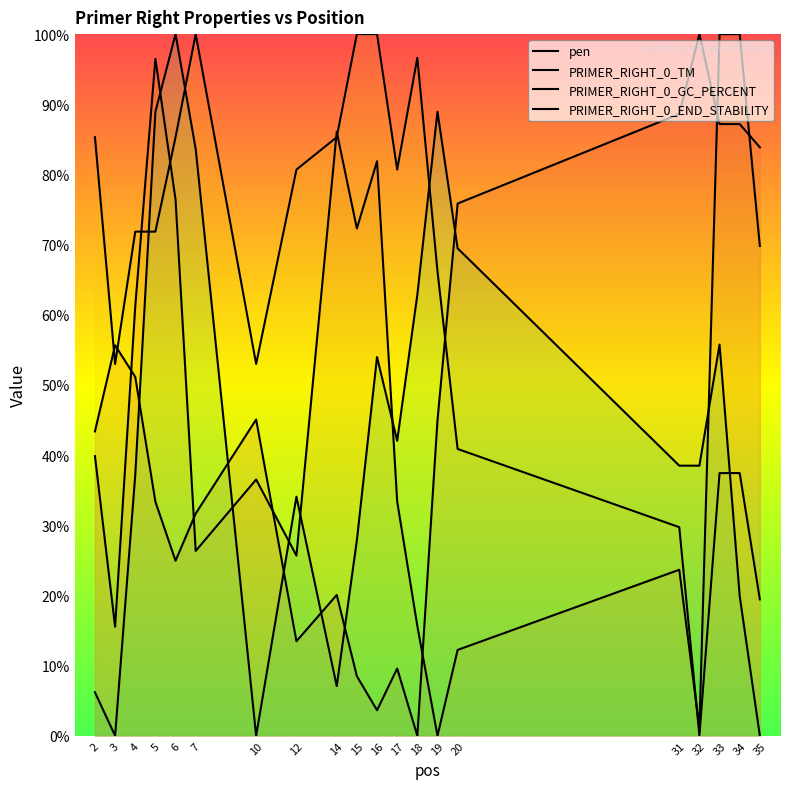

At which category is the sum across all series the highest?

5